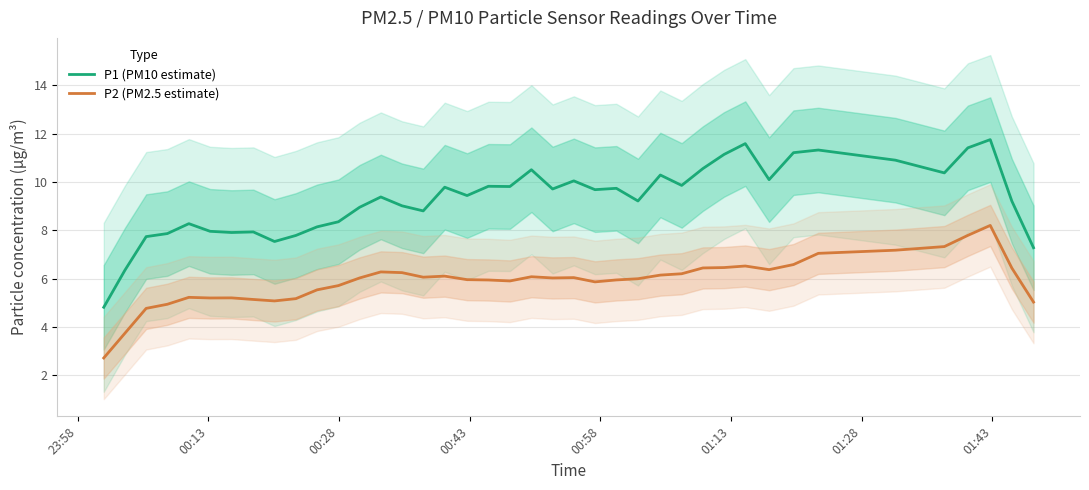

True or false: P1 (PM10 estimate) and P2 (PM2.5 estimate) intersect in this chart.

False